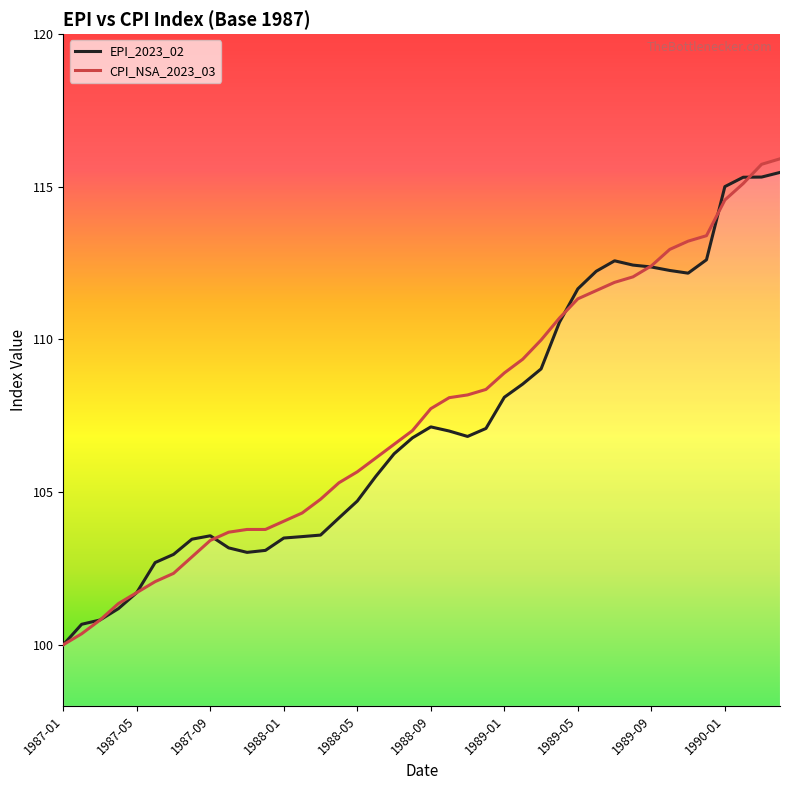

How many data points in CPI_NSA_2023_03 are above 107?

21